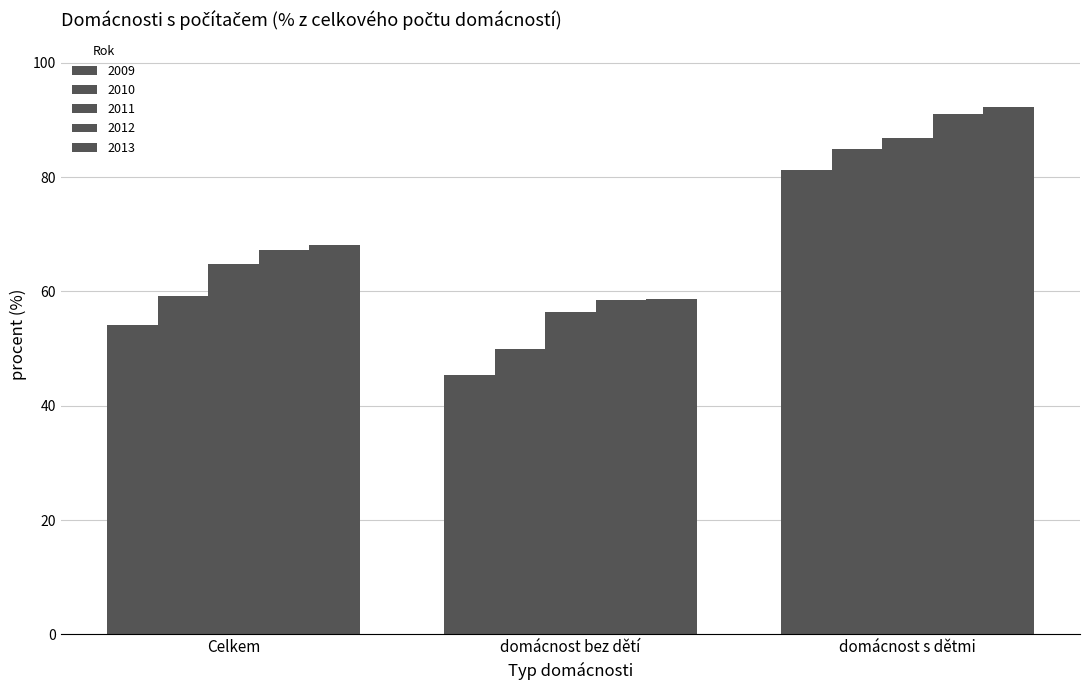

Reading left to right, what are all the values shown in this chart?

2009: 54.2	45.3	81.2
2010: 59.3	49.9	84.8
2011: 64.8	56.3	86.8
2012: 67.3	58.5	91.1
2013: 68.2	58.8	92.3